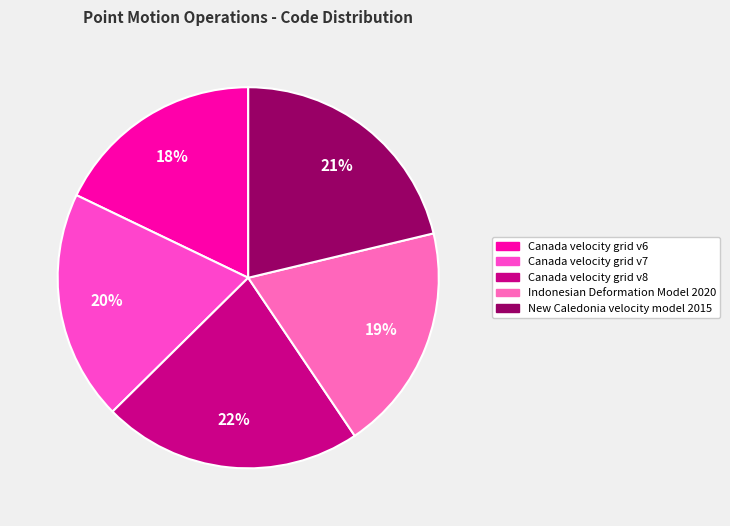

Is Canada velocity grid v7 the majority of the pie?

No